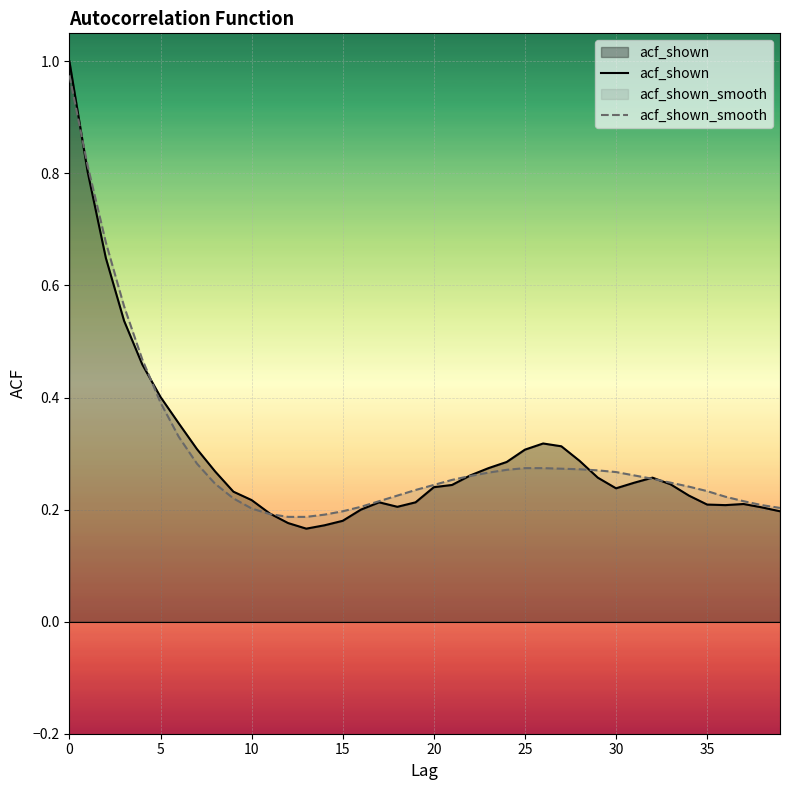

Is the value of acf_shown at 17 greater than the value of acf_shown_smooth at 19?

No